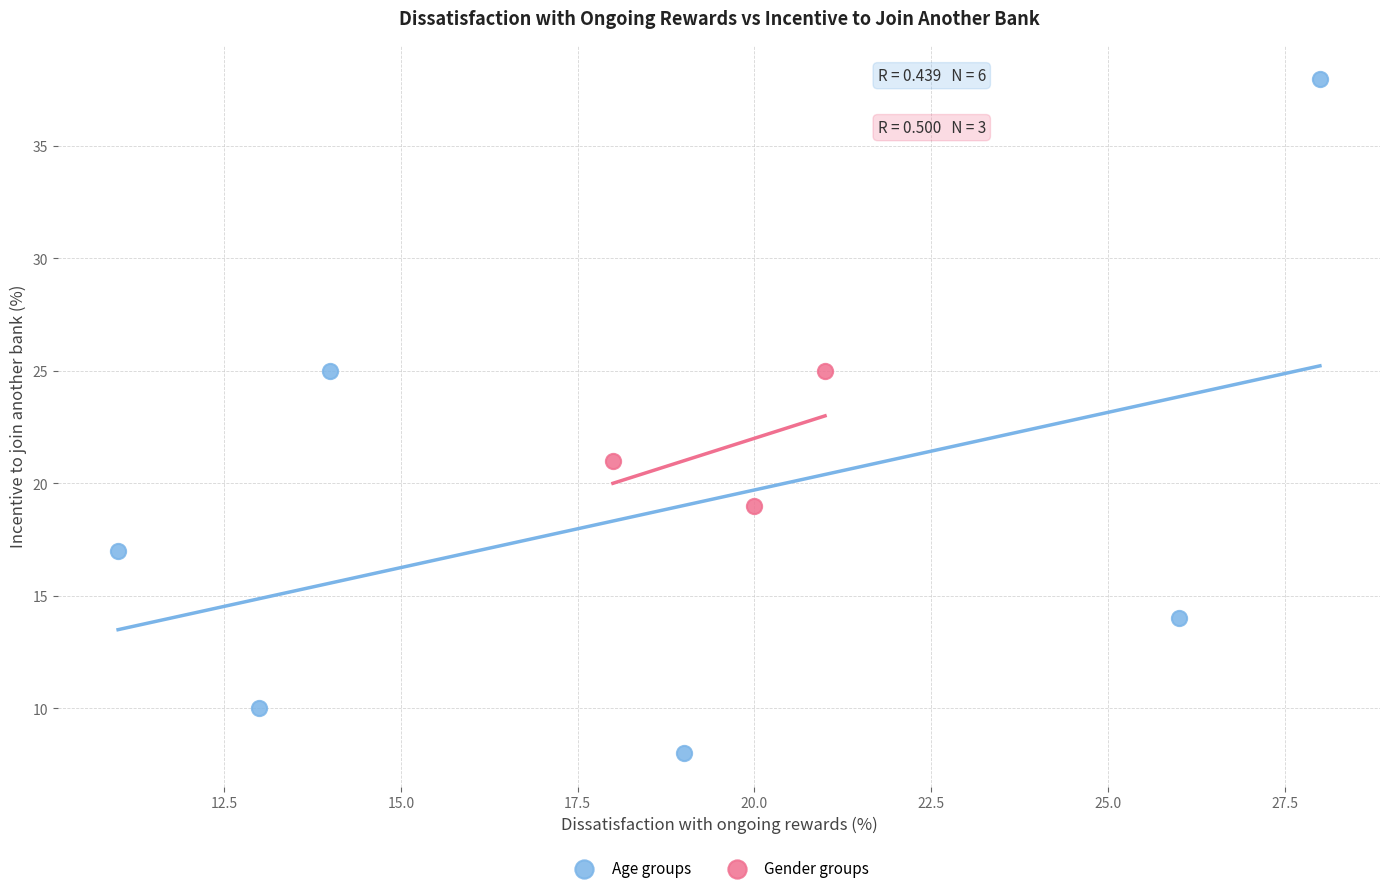

Which series contains the highest Y value?

Age groups